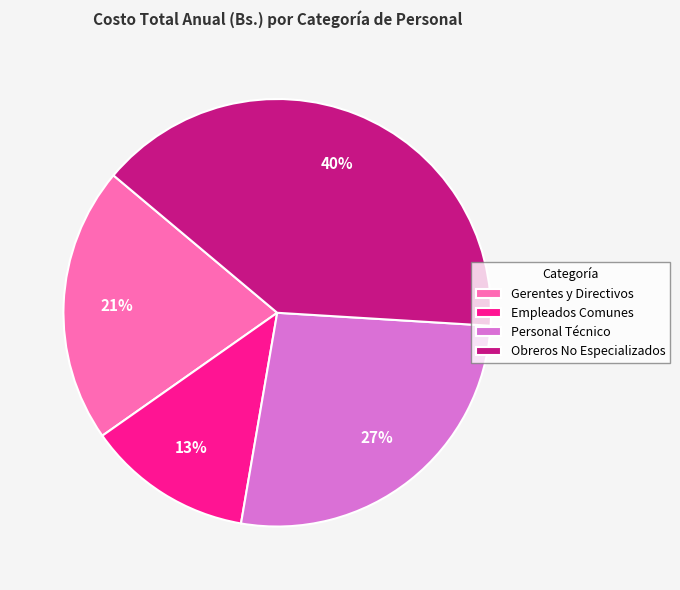

True or false: Obreros No Especializados accounts for 40% of the total.

True